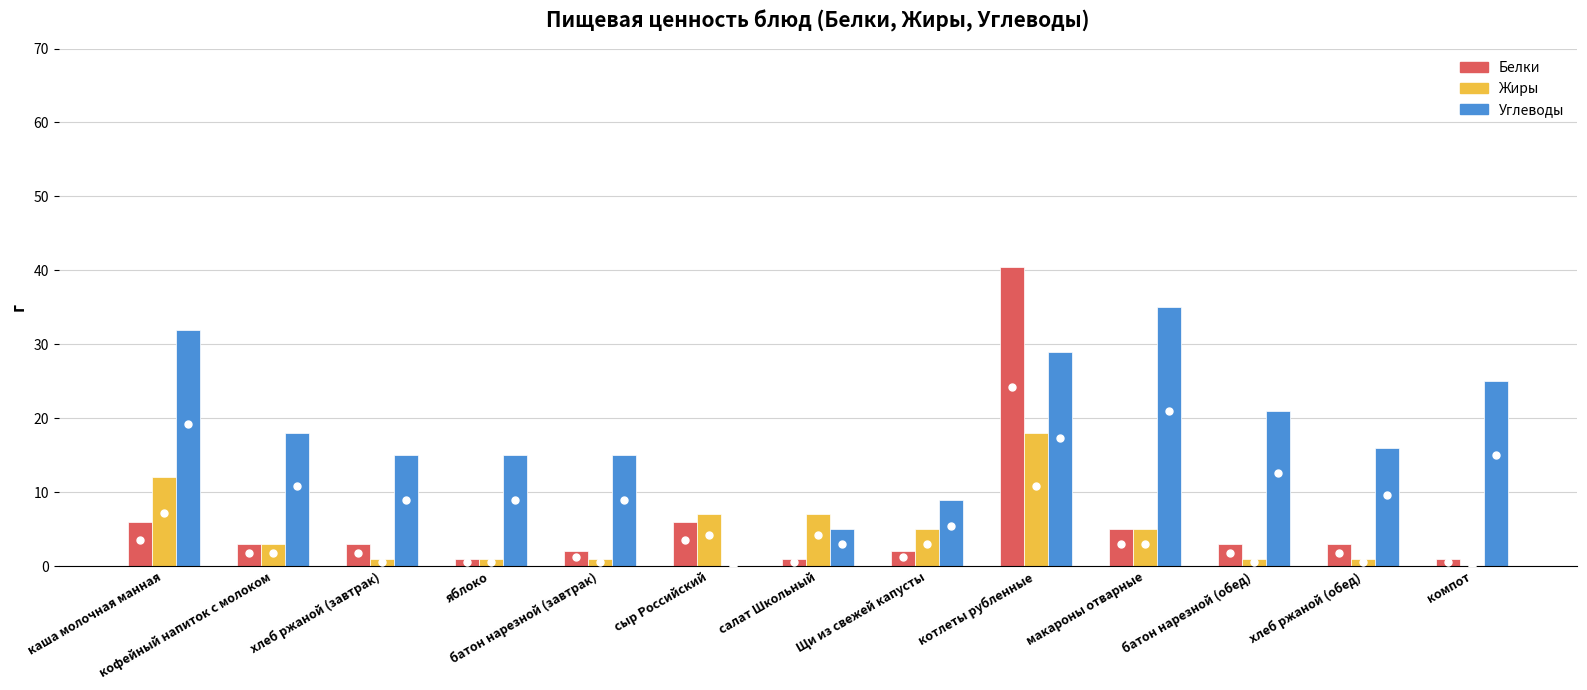

Reading right to left, extract all data points from this chart.

Белки: 1.0	3.0	3.0	5.0	40.4	2.0	1.0	6.0	2.0	1.0	3.0	3.0	6.0
Жиры: 0.0	1.0	1.0	5.0	18.1	5.0	7.0	7.0	1.0	1.0	1.0	3.0	12.0
Углеводы: 25.0	16.0	21.0	35.0	29.0	9.0	5.0	0.0	15.0	15.0	15.0	18.0	32.0